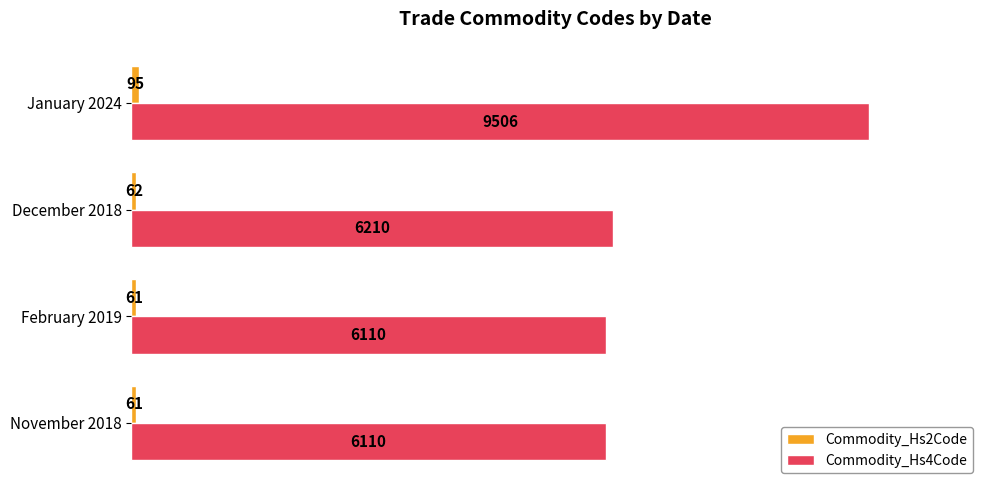

What is the maximum value shown in the chart?

9506